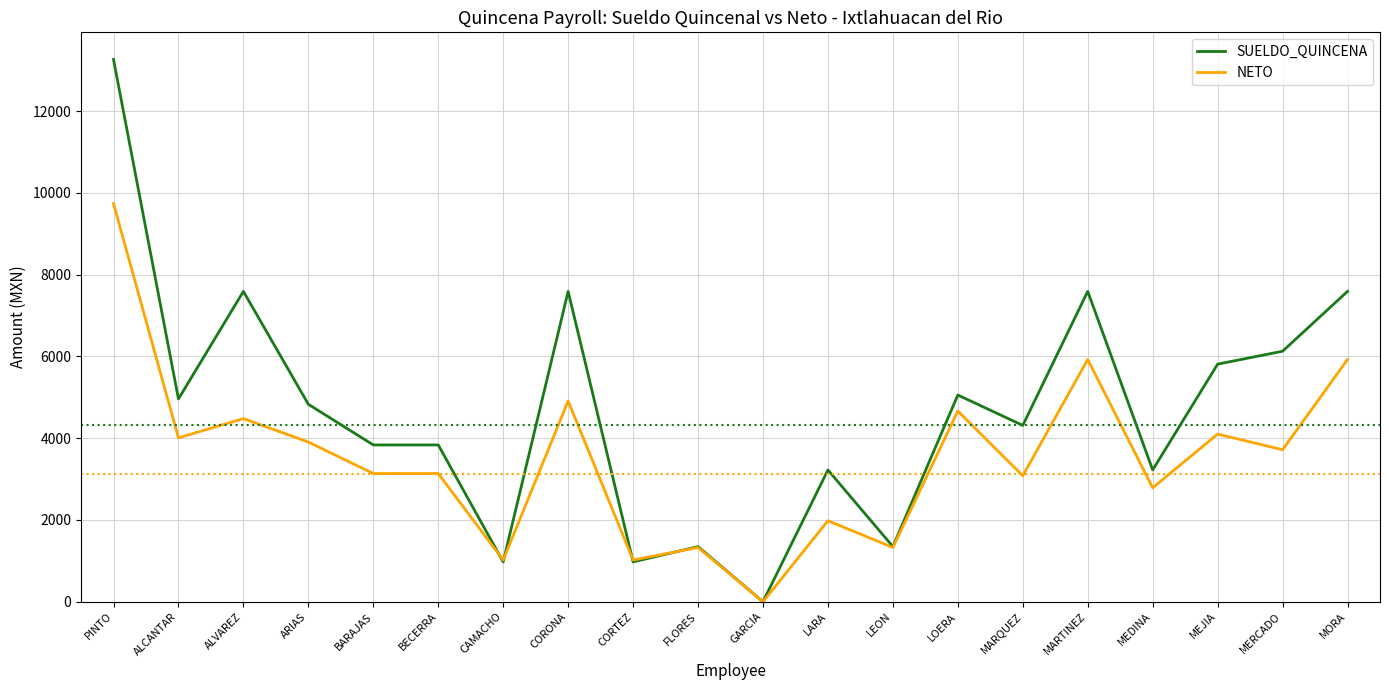

The value of SUELDO_QUINCENA at ALCANTAR is 4959.3. True or false?

True